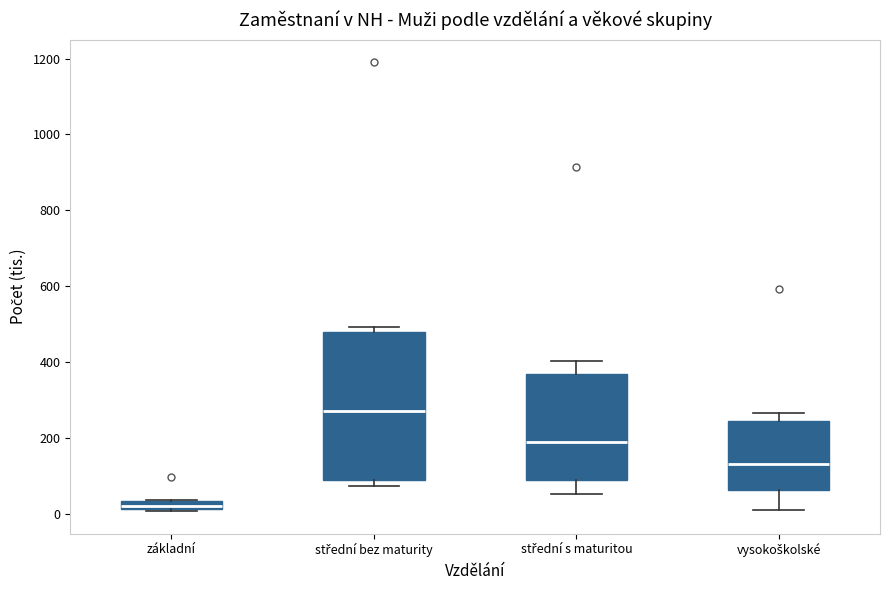

Which box has the lowest median line?

základní